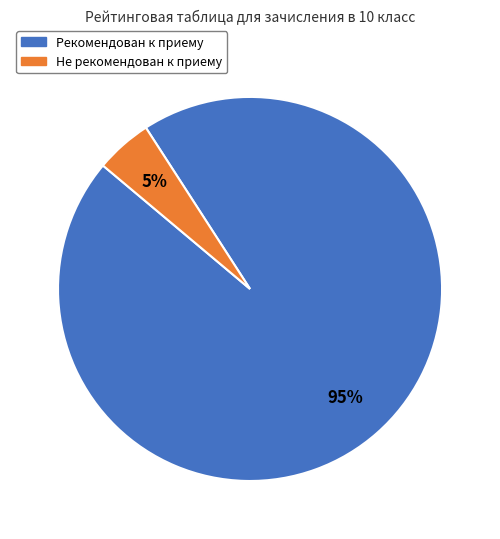

Does any single category account for the majority?

Yes